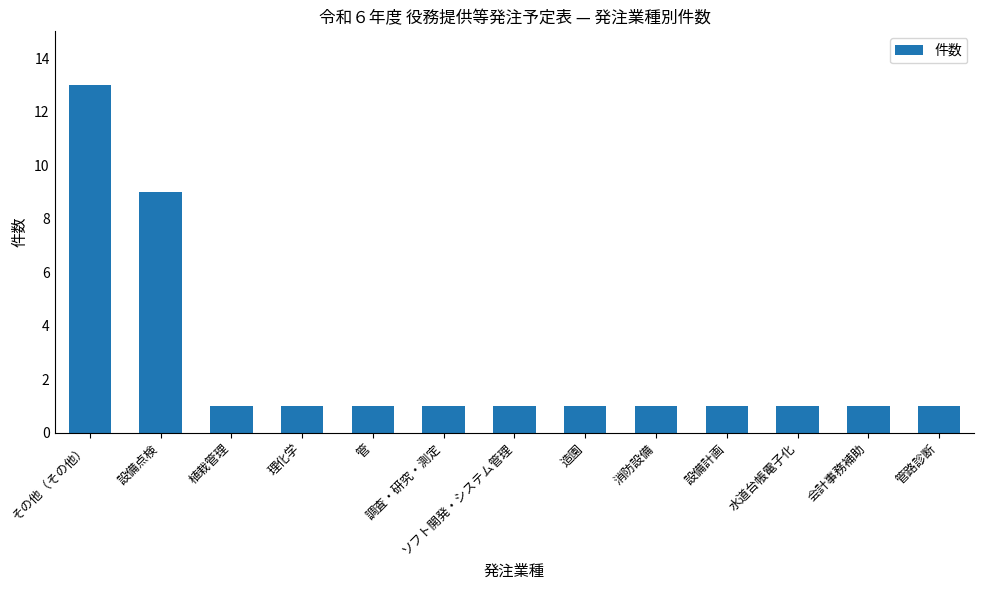

How many data points does each series have?

13